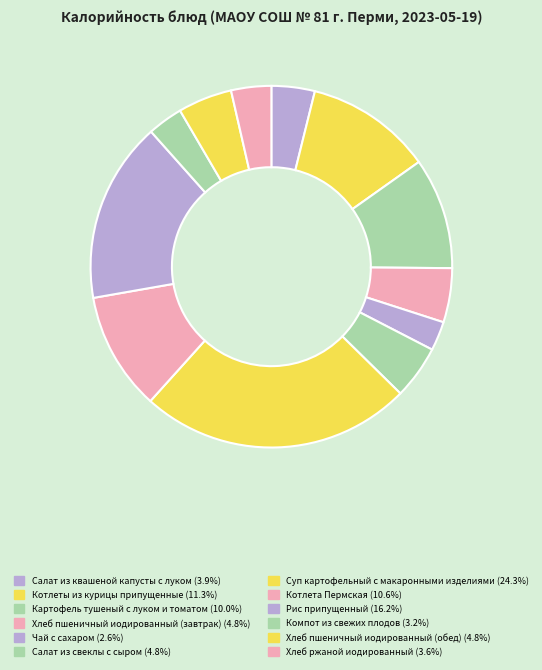

Which category has the biggest portion of the pie?

Суп картофельный с макаронными изделиями